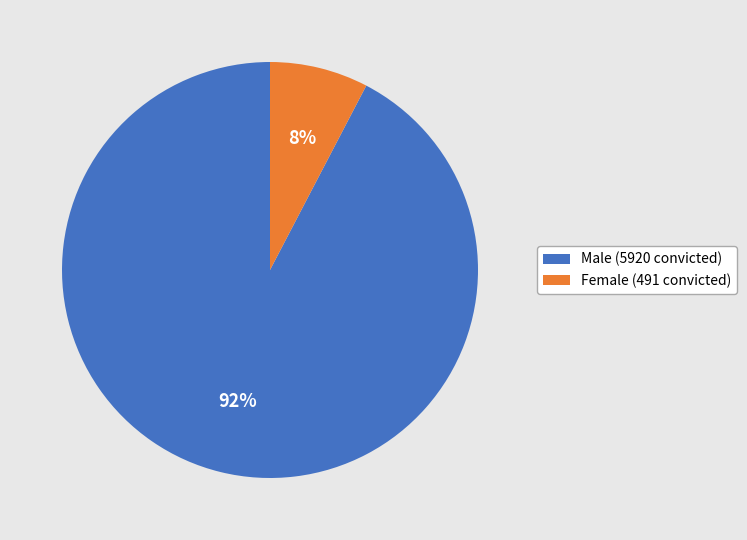

True or false: Female (491 convicted) accounts for 8% of the total.

True